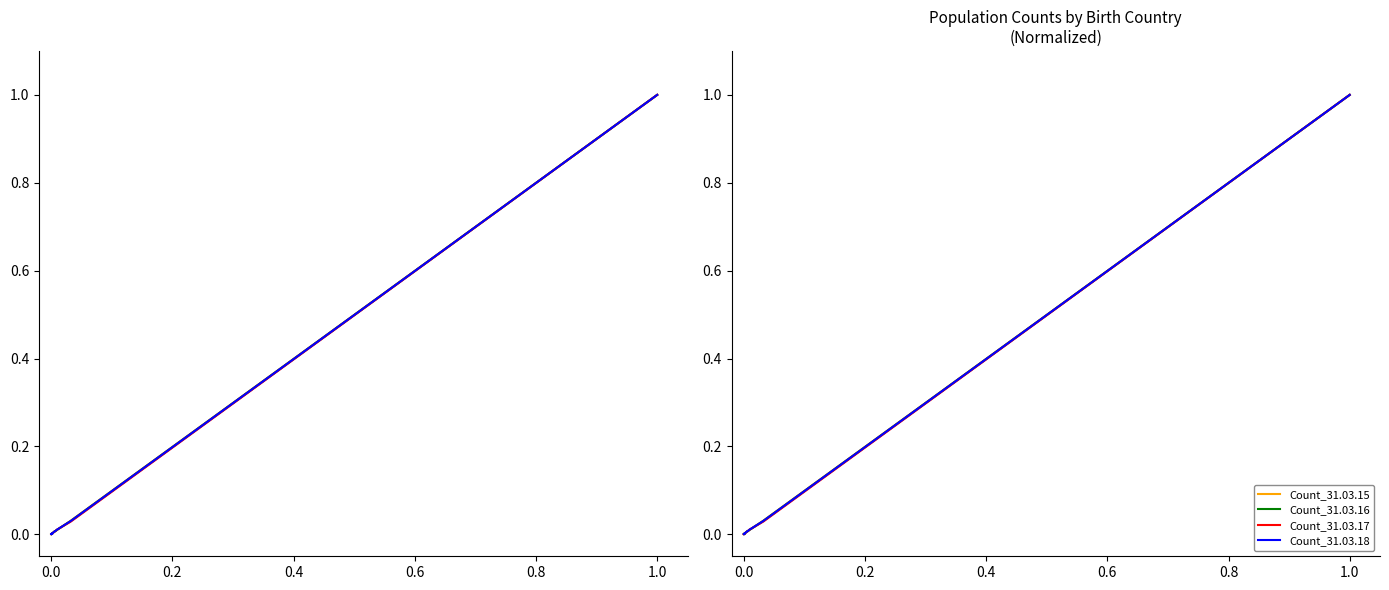

What is the maximum value shown in the chart?

1.0